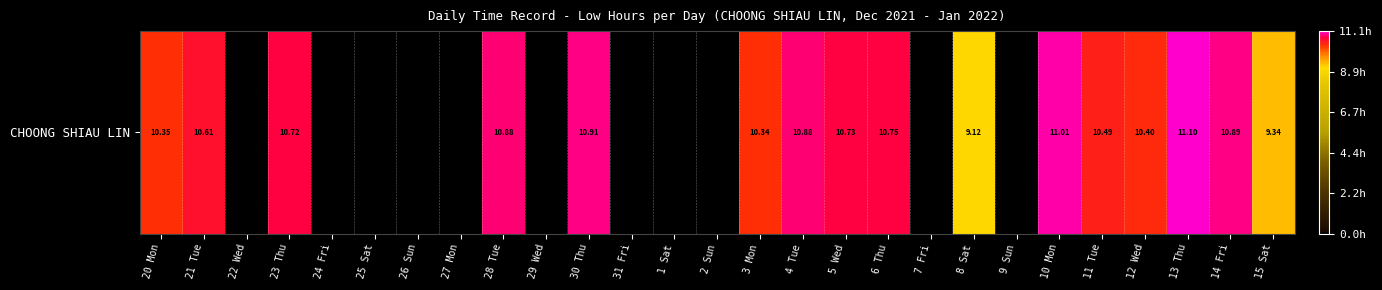

Where does the data first go above 10?

20 Mon